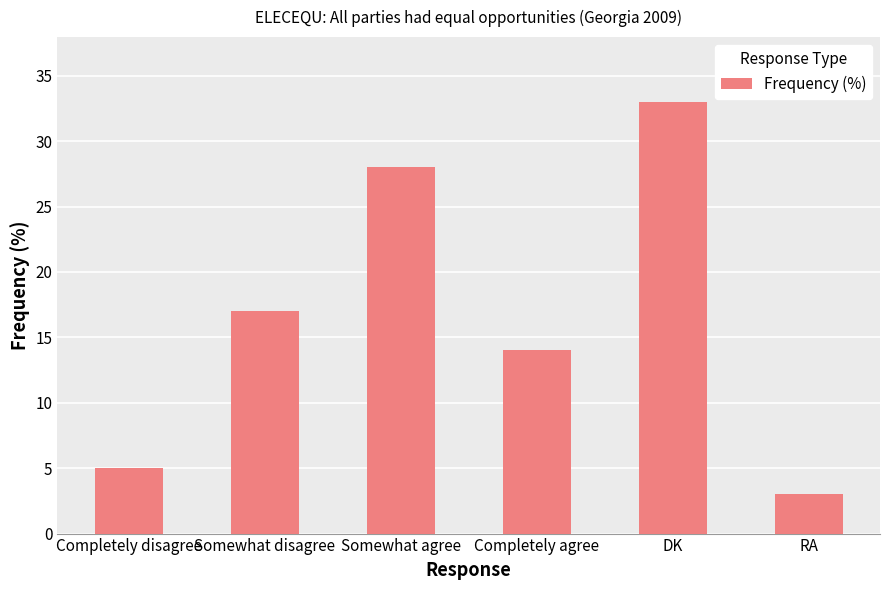

What is the label of the 1st bar from the left?

Completely disagree